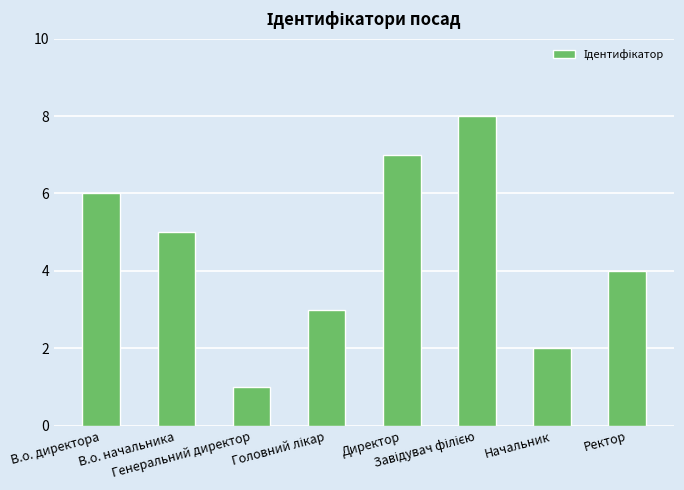

Is it true that the value at Директор is 11?

False